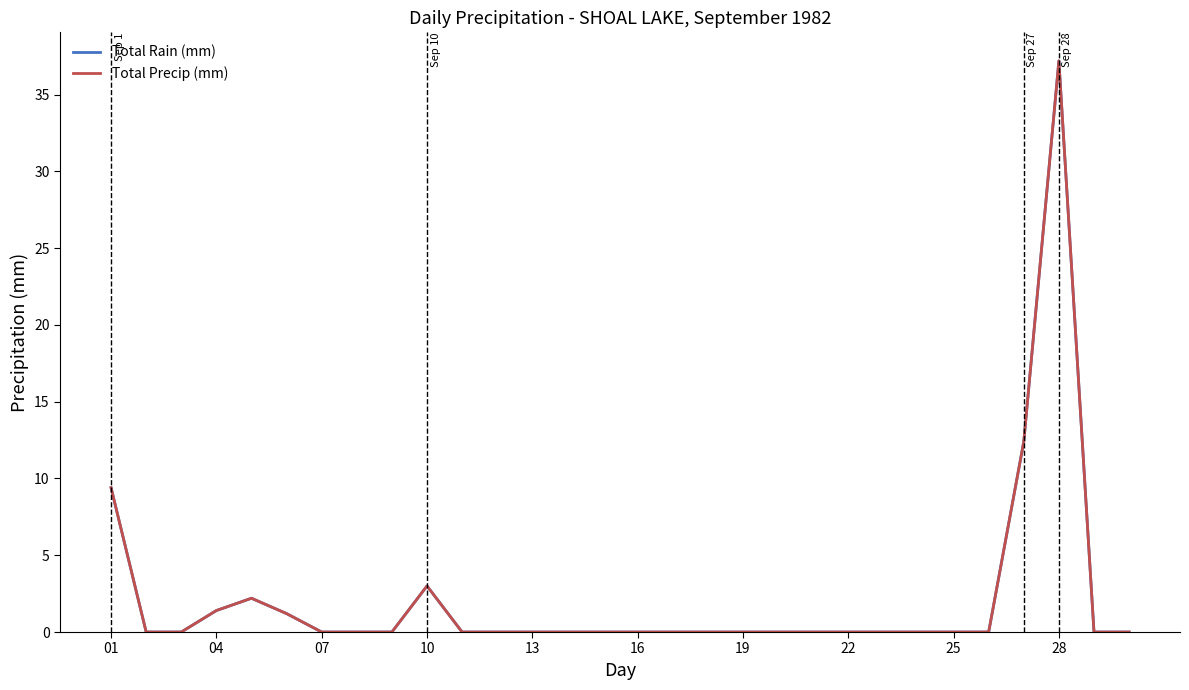

Does the chart display data point markers on the line(s)?

No